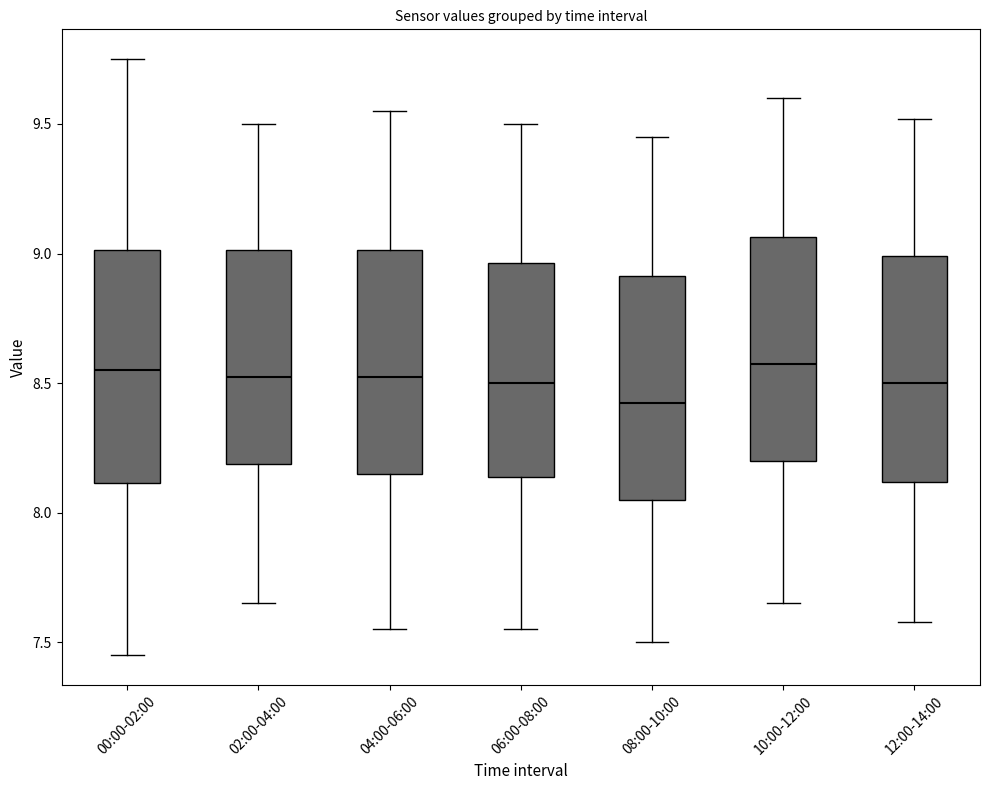

Where is the upper edge of the box for 00:00-02:00 on the y-axis? The values are not printed on the chart, so give them approximately, as read against the axis.

9.00